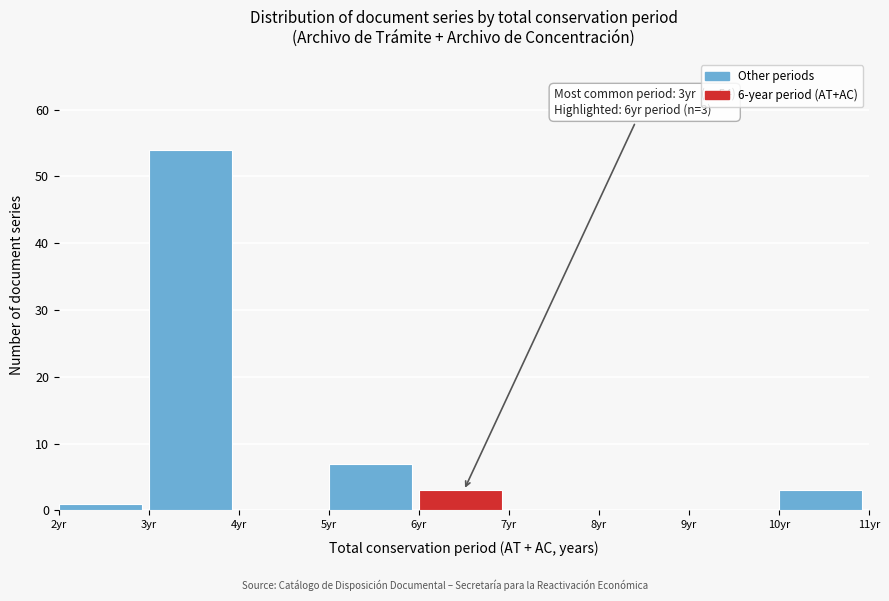

Which range on the x-axis has the tallest bar?

3 to 4